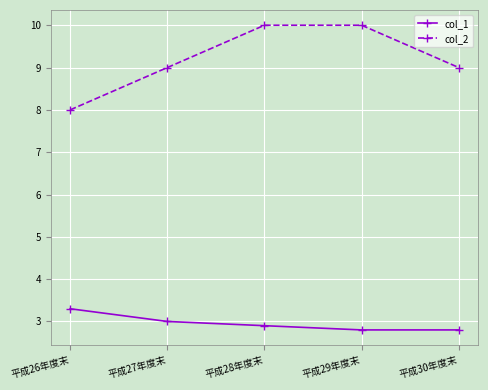

Reading left to right, list all the values displayed in this chart.

col_1: 3.3	3.0	2.9	2.8	2.8
col_2: 8.0	9.0	10.0	10.0	9.0